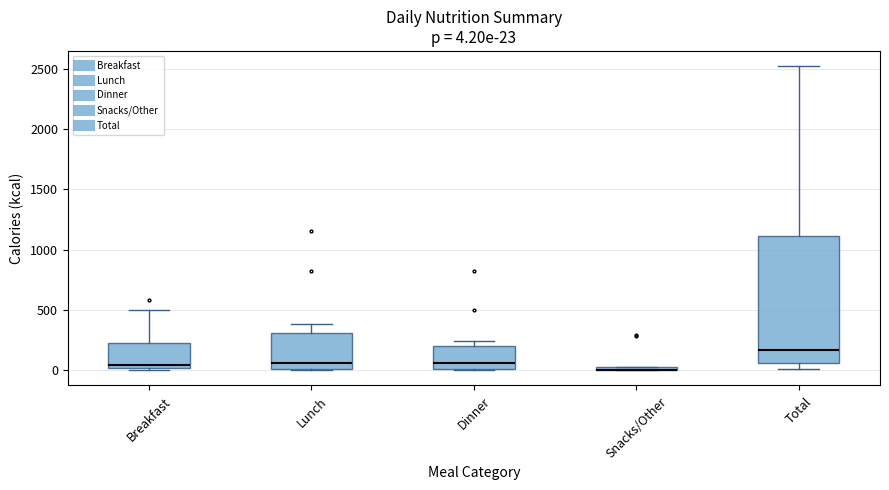

Which box is the tallest, from its lower edge to its upper edge?

Total